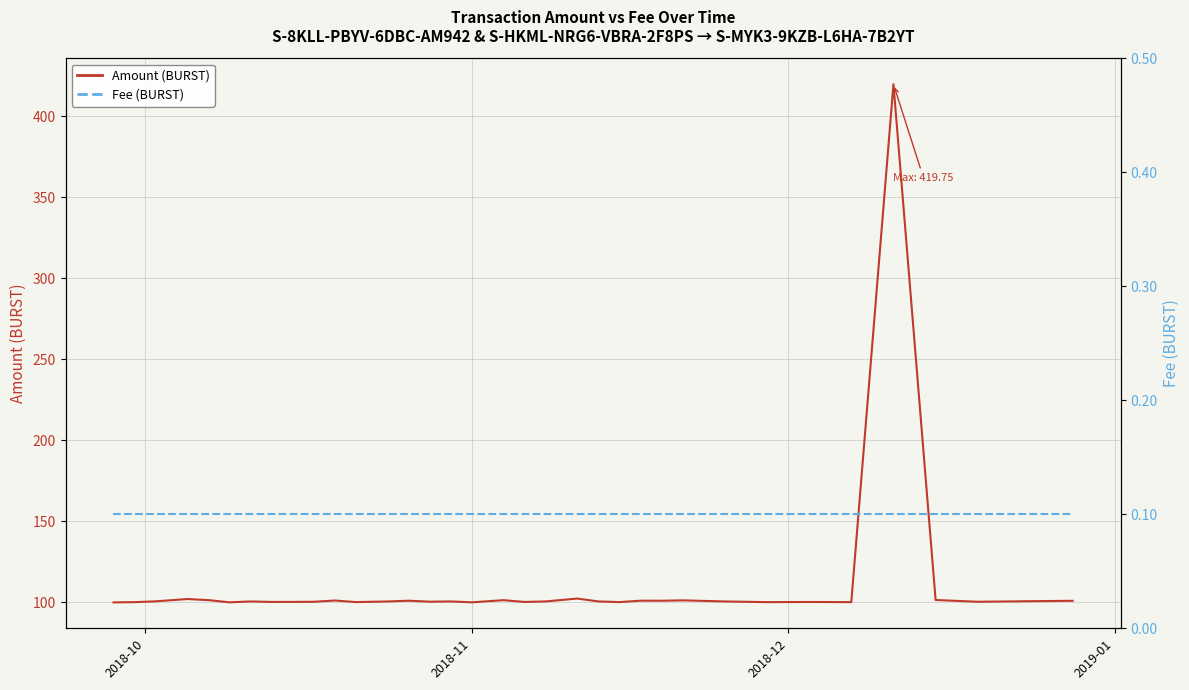

How many interior local valleys does the Amount (BURST) series have?

11